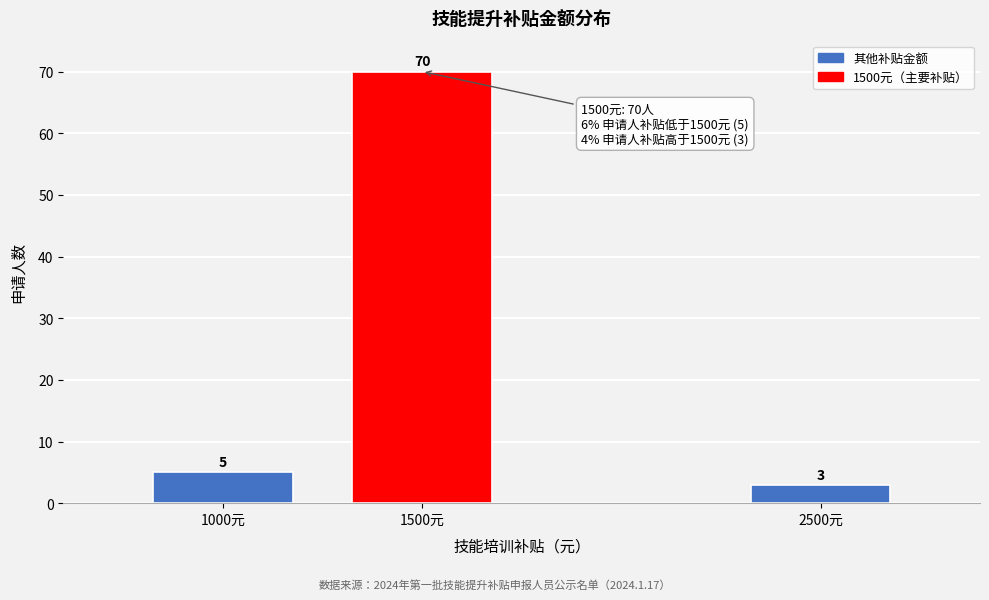

Reading left to right, what are all the values shown in this chart?

5	70	3